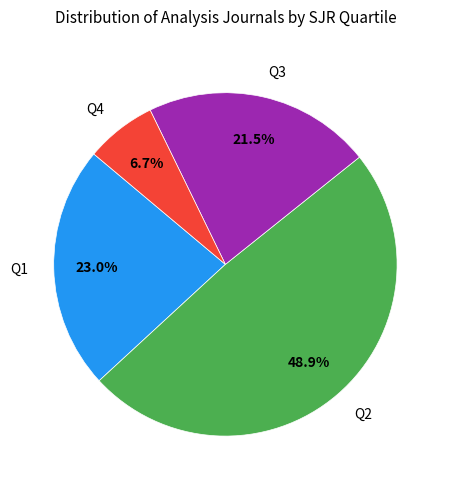

Between Q3 and Q4, which is larger?

Q3